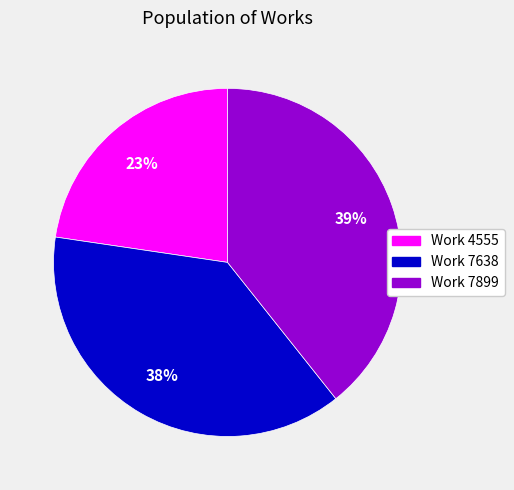

Combined, do Work 7899 and Work 7638 account for over 50%?

Yes